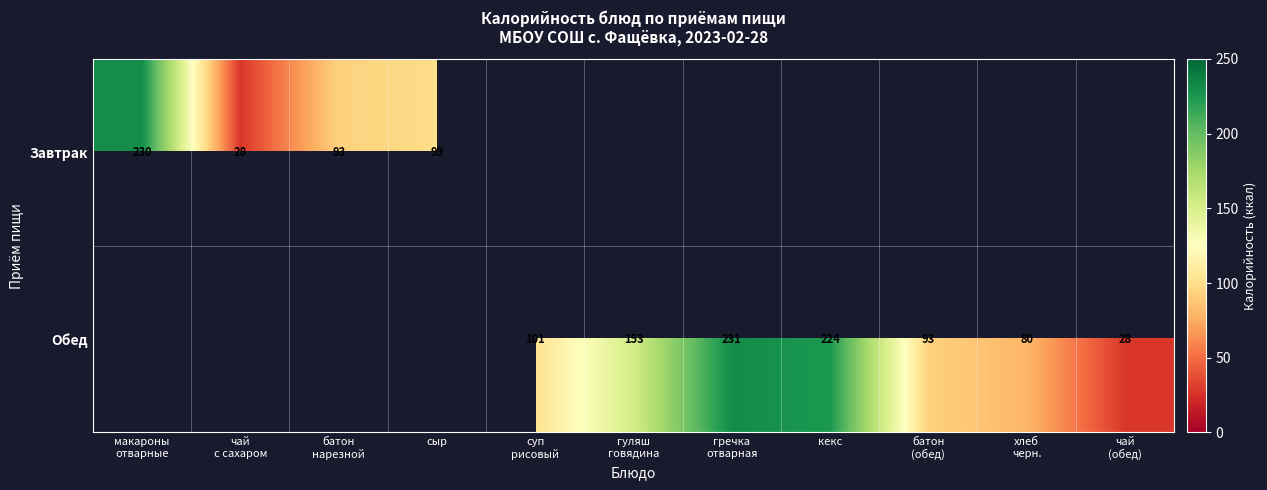

What is the difference between the maximum and minimum values in the Завтрак series?

202.0